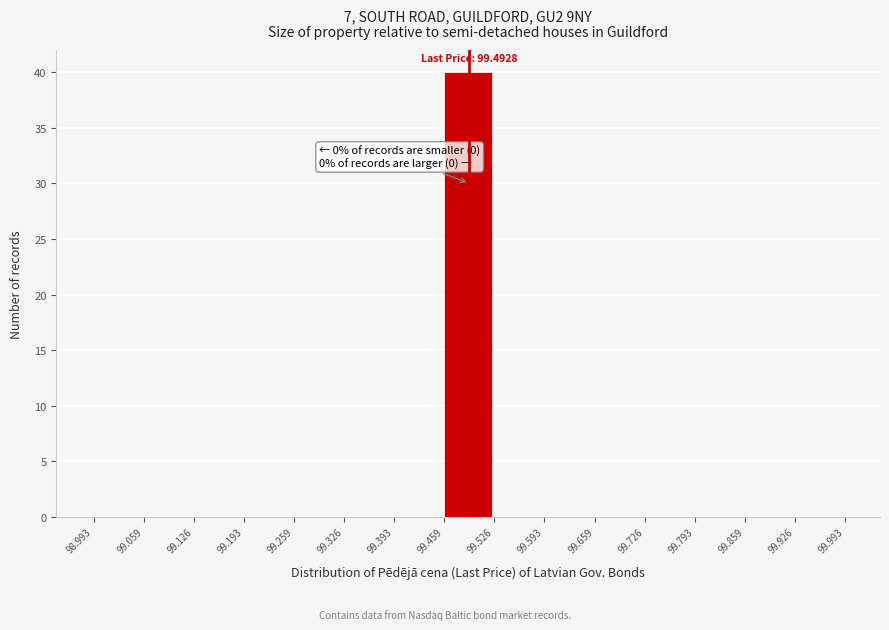

Over which range of the x-axis is the bar tallest?

99.459 to 99.526